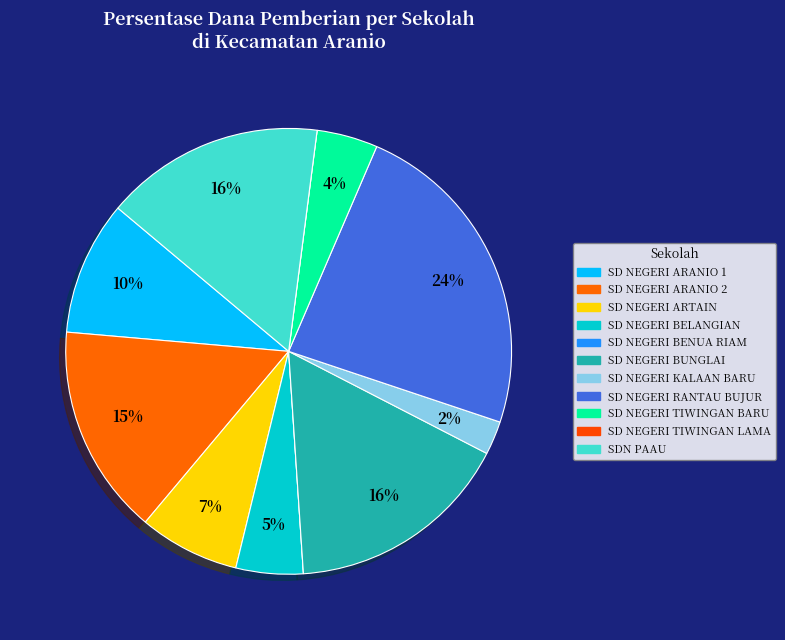

Does SD NEGERI TIWINGAN LAMA account for over 50% of the chart?

No